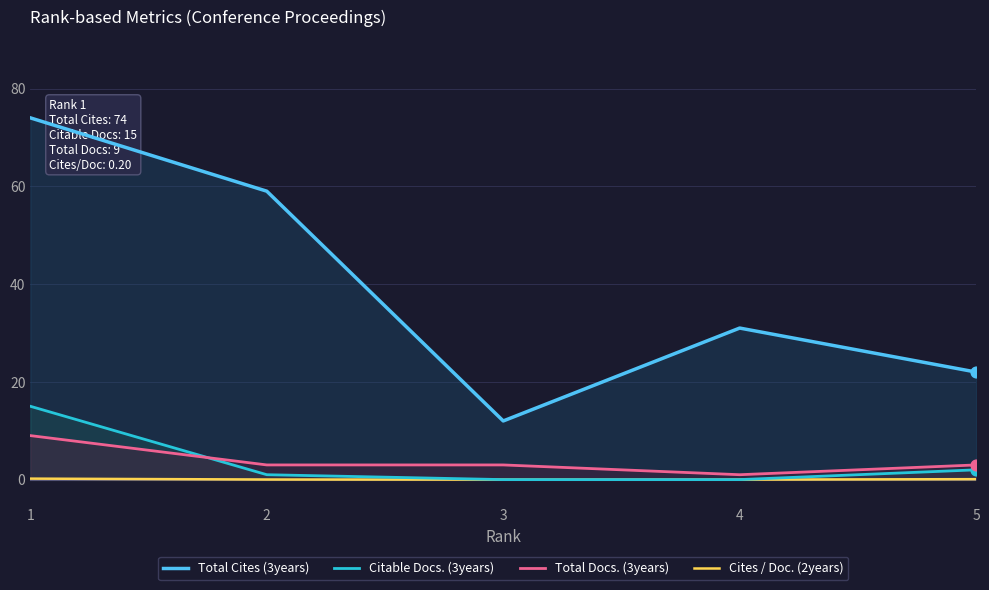

At which category is the sum across all series the highest?

1